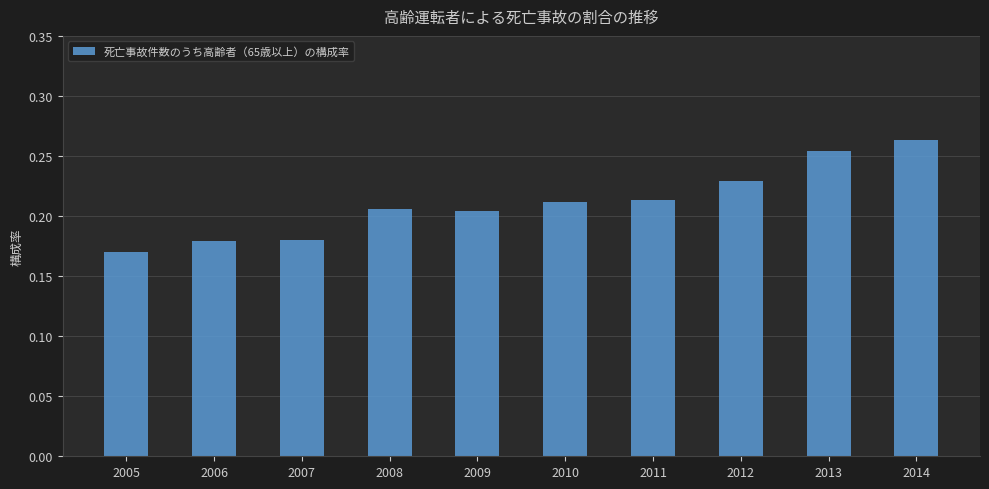

How many values are between 0 and 1?

10